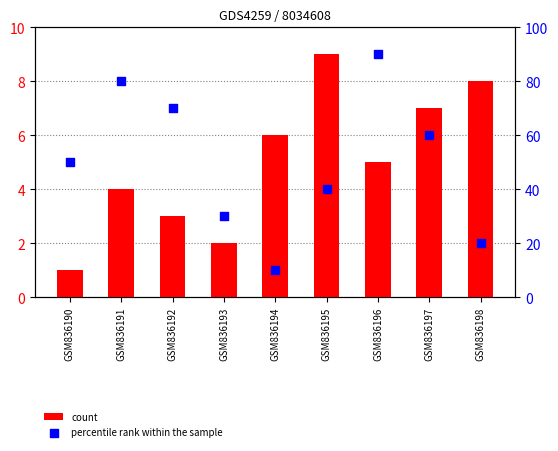

At which category is the sum across all series the highest?

GSM836196